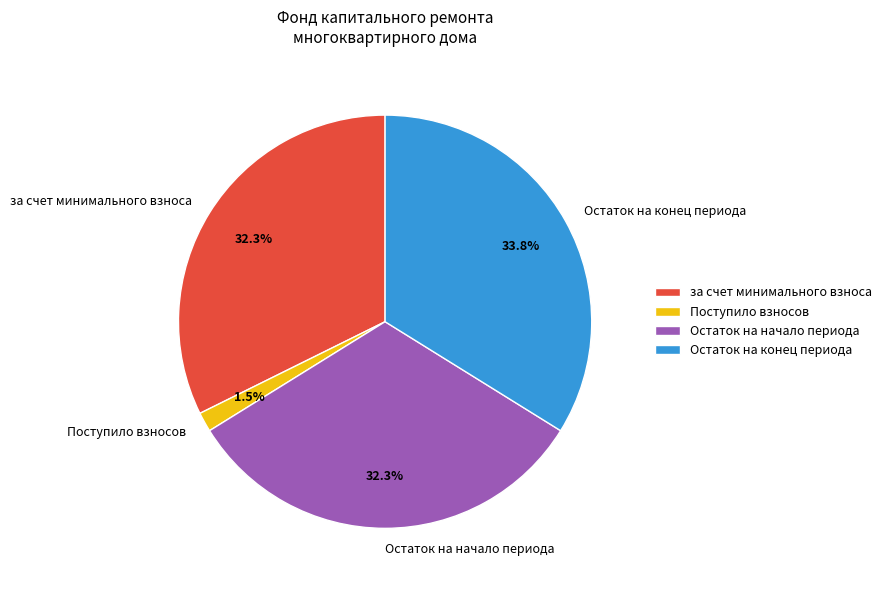

Does any single category account for the majority?

No